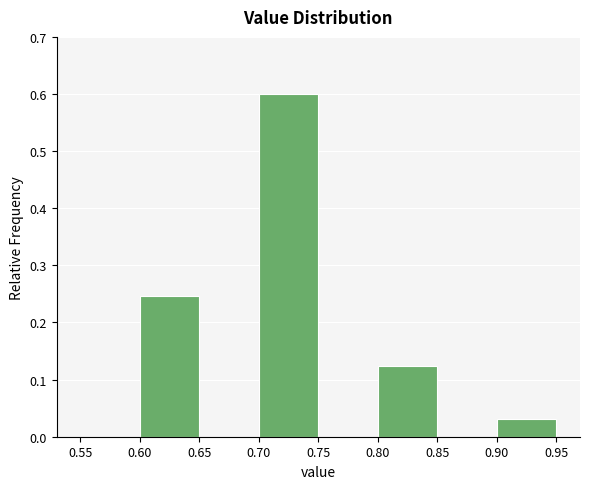

How tall is the bar that spans 0.70 to 0.75 on the x-axis? The values are not printed on the chart, so give them approximately, as read against the axis.

0.60